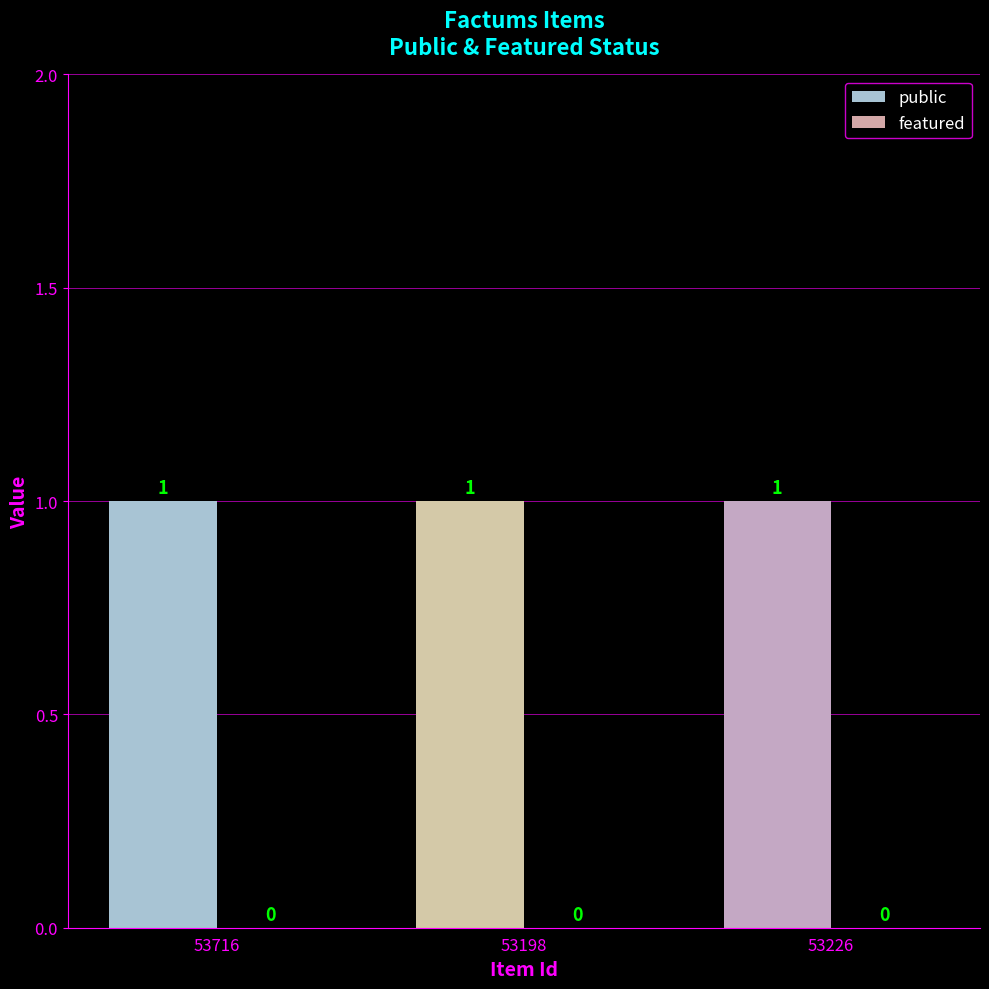

How many groups of bars are there?

3